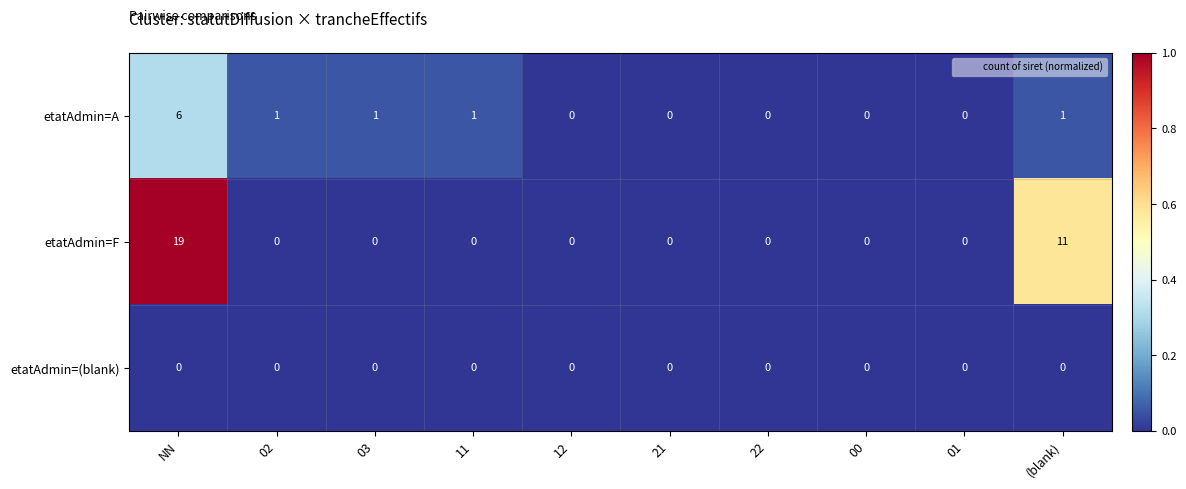

Rank the series by their average value, from lowest to highest.

etatAdmin=(blank), etatAdmin=A, etatAdmin=F